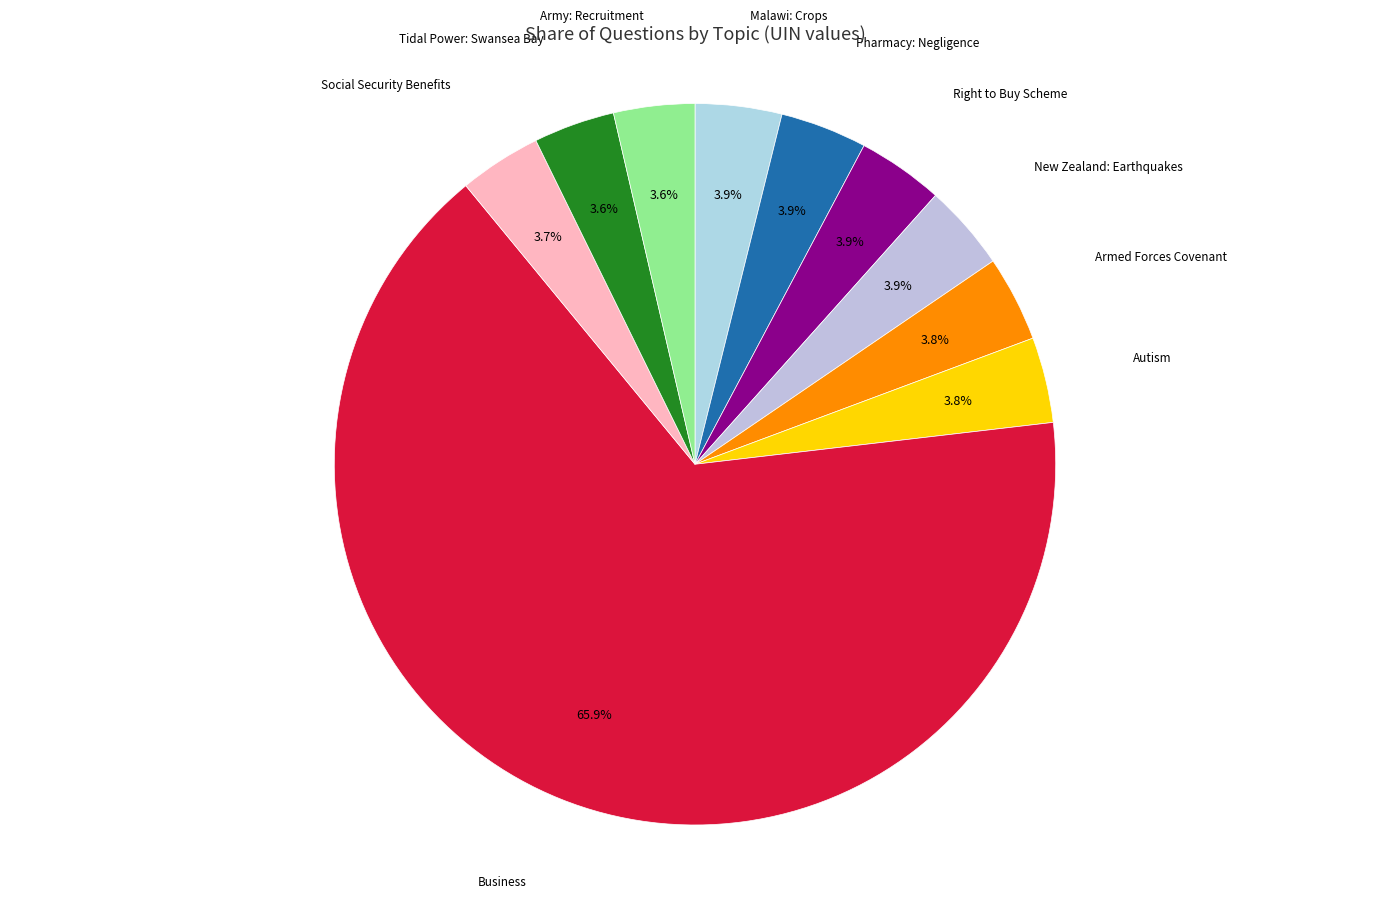

Rank the categories by value from lowest to highest.

Army: Recruitment, Tidal Power: Swansea Bay, Social Security Benefits, Autism, Armed Forces Covenant, Right to Buy Scheme, New Zealand: Earthquakes, Malawi: Crops, Pharmacy: Negligence, Business